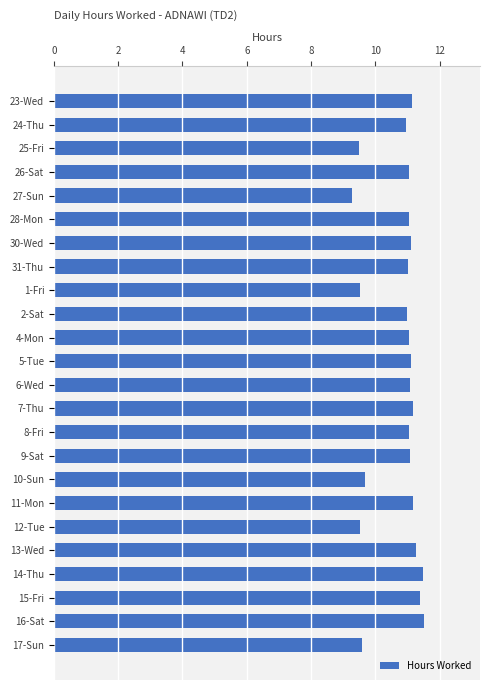

What is the label of the 4th bar from the bottom?

14-Thu